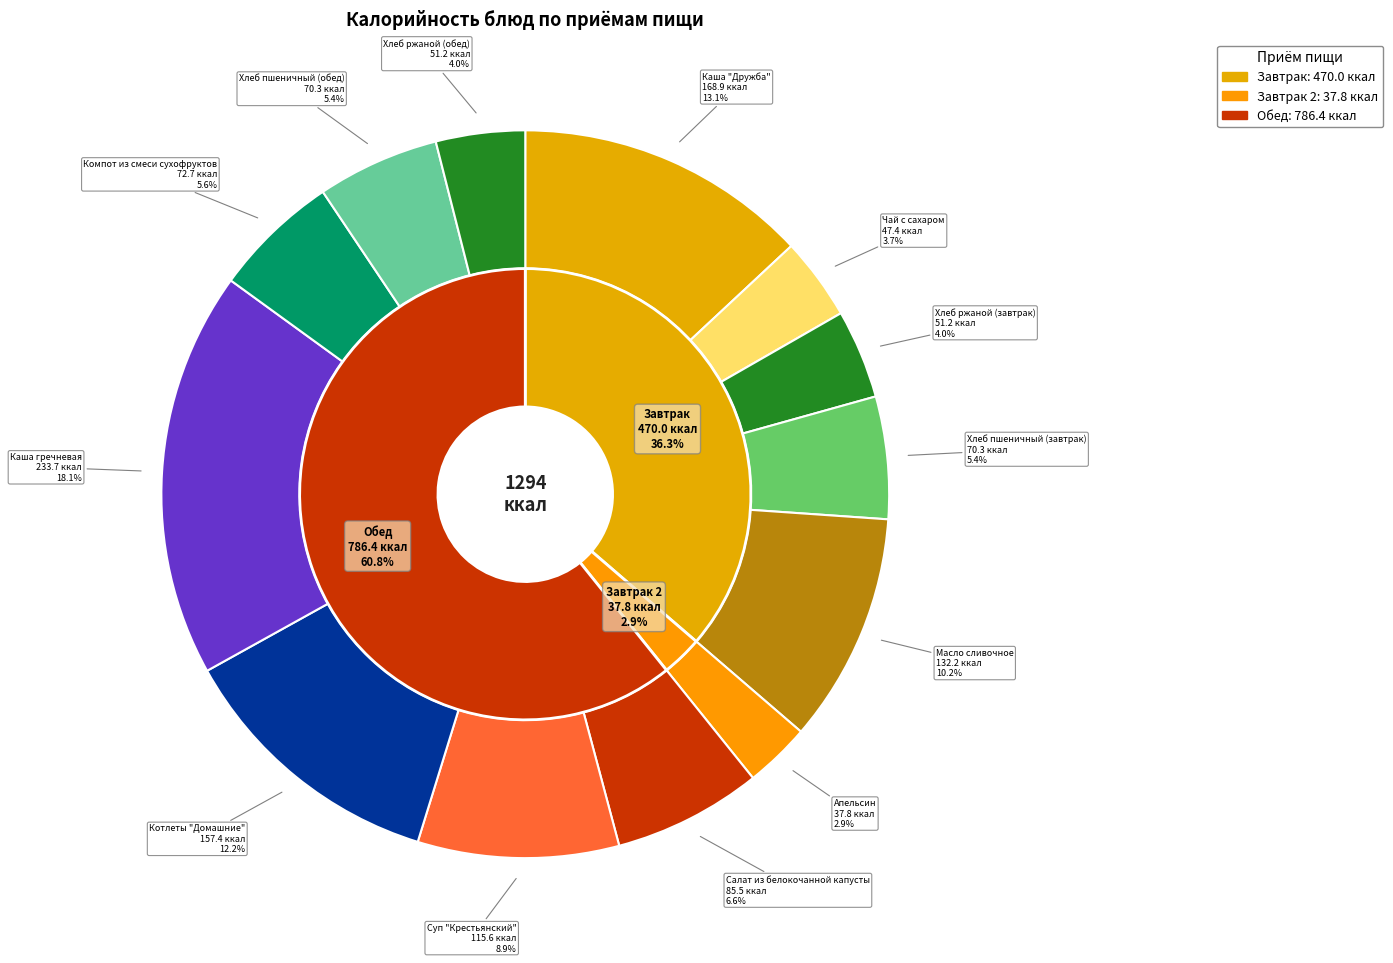

To the nearest percent, what is the combined percentage of Каша "Дружба" and Чай с сахаром?

17%